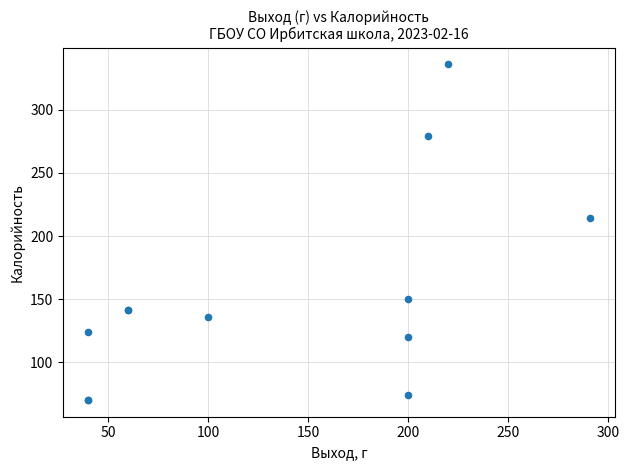

What Y value in the scatter plot is closest to 203?

214